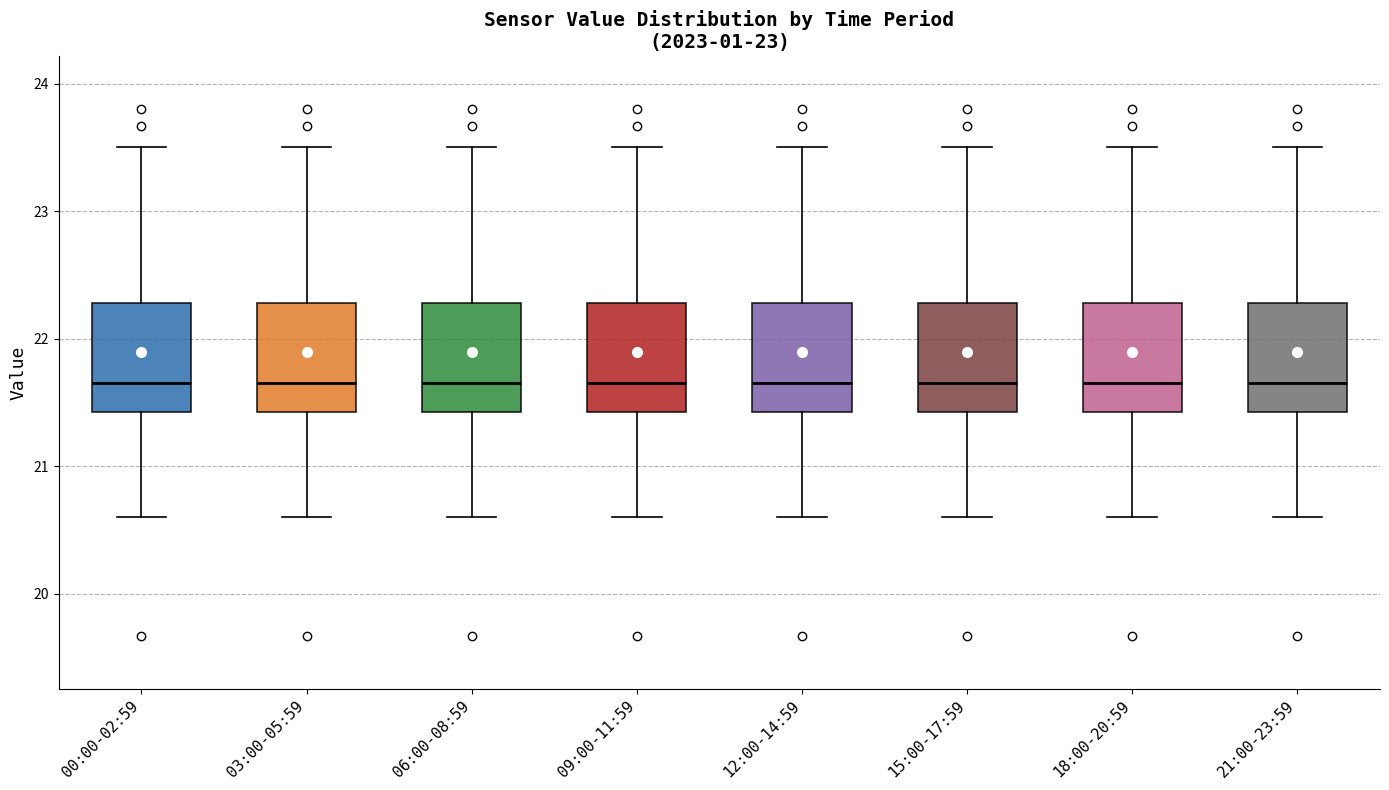

Reading left to right, read every box against the y-axis: the position of its median line, the range the box covers, and the ends of its whiskers. The values are not printed on the chart, so give them approximately, as read against the axis.

00:00-02:59: median 21.7, box 21.4 to 22.3, whiskers 20.6 to 23.5
03:00-05:59: median 21.7, box 21.4 to 22.3, whiskers 20.6 to 23.5
06:00-08:59: median 21.7, box 21.4 to 22.3, whiskers 20.6 to 23.5
09:00-11:59: median 21.7, box 21.4 to 22.3, whiskers 20.6 to 23.5
12:00-14:59: median 21.7, box 21.4 to 22.3, whiskers 20.6 to 23.5
15:00-17:59: median 21.7, box 21.4 to 22.3, whiskers 20.6 to 23.5
18:00-20:59: median 21.7, box 21.4 to 22.3, whiskers 20.6 to 23.5
21:00-23:59: median 21.7, box 21.4 to 22.3, whiskers 20.6 to 23.5